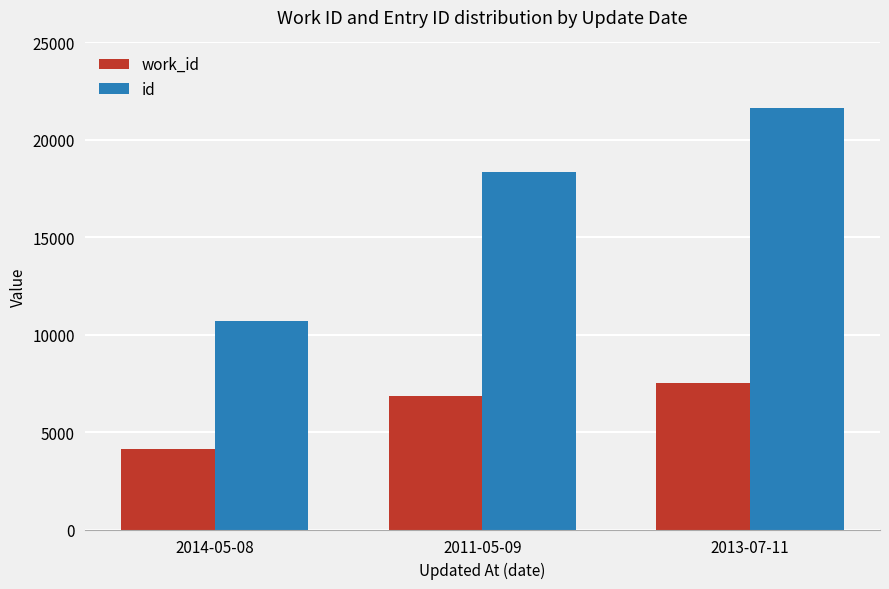

How many data points in id are less than 18372?

1